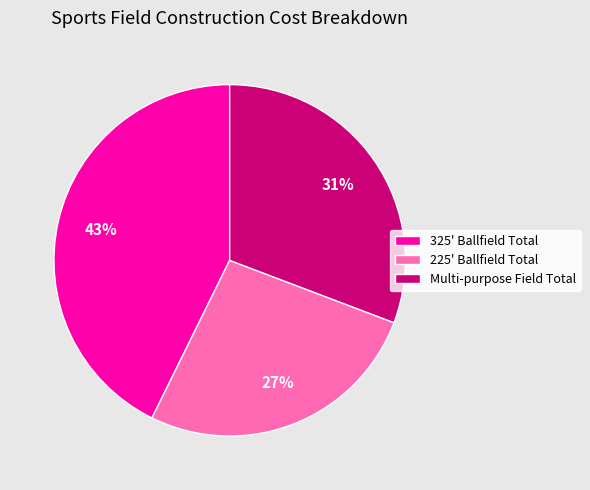

What percentage is the 325' Ballfield Total slice, to the nearest percent?

43%